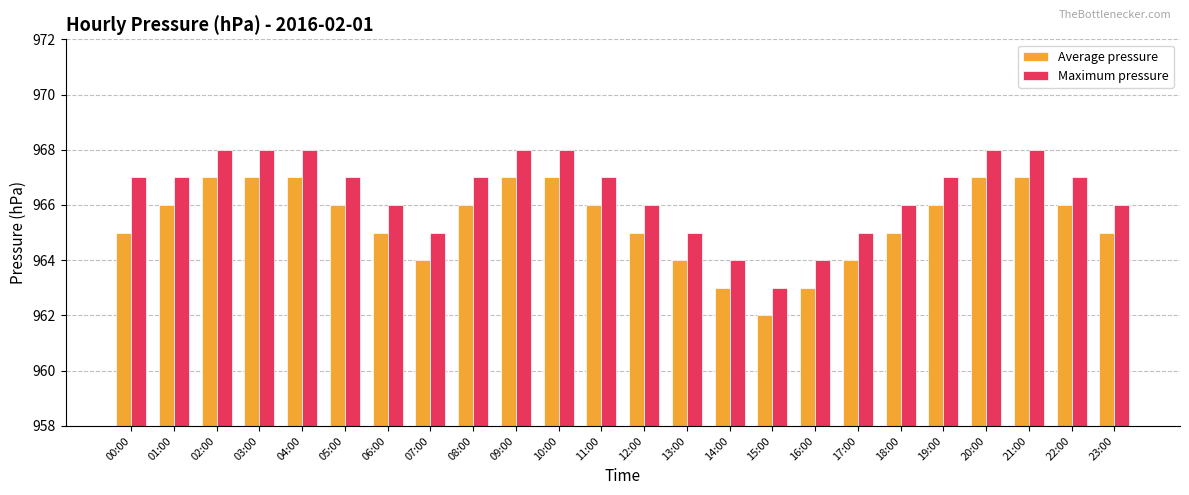

How many data points in Average pressure are less than 966?

11